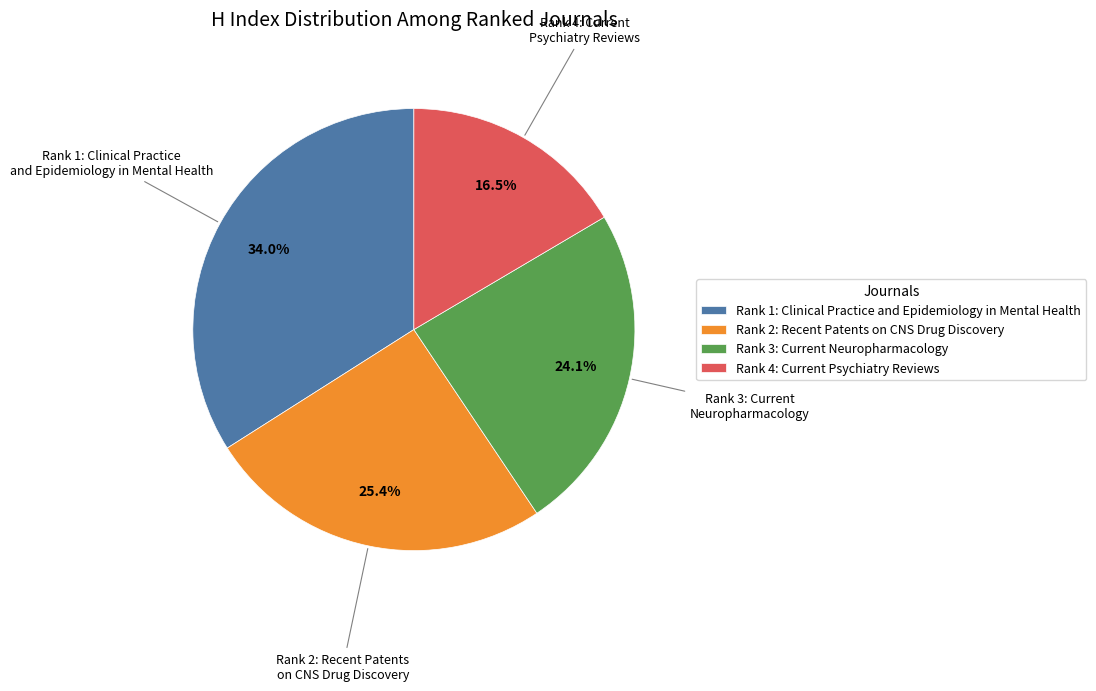

Is Rank 3: Current Neuropharmacology the majority of the pie?

No